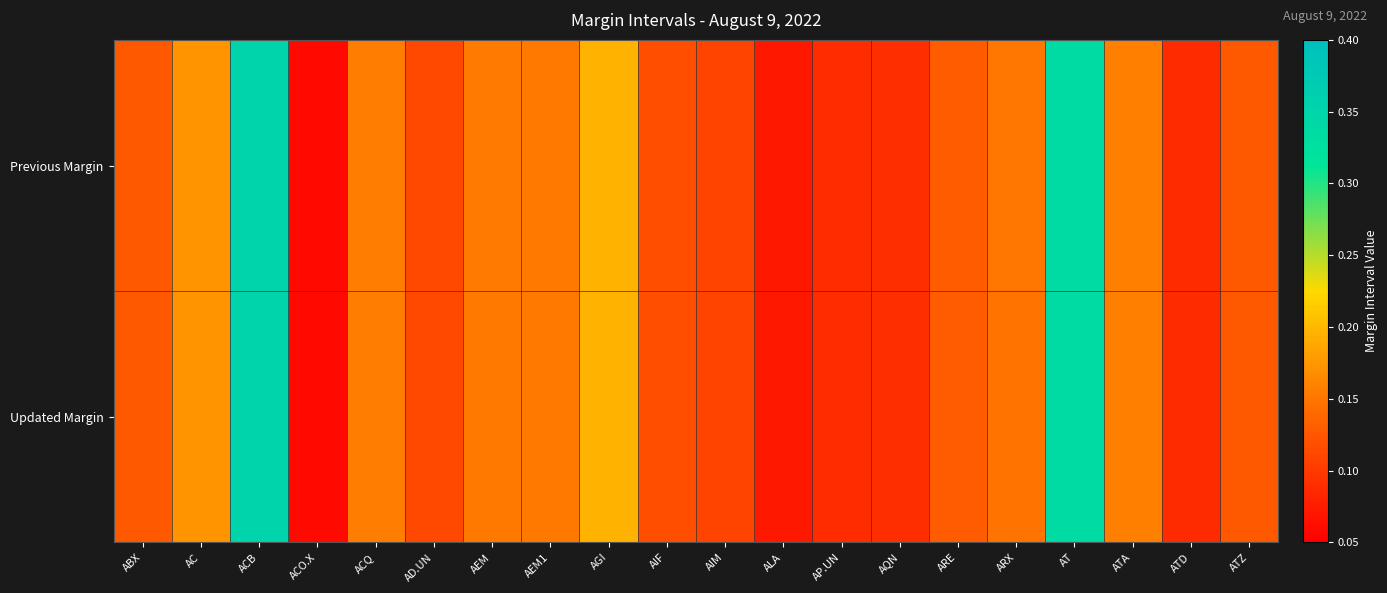

At which category is the sum across all series the highest?

ACB